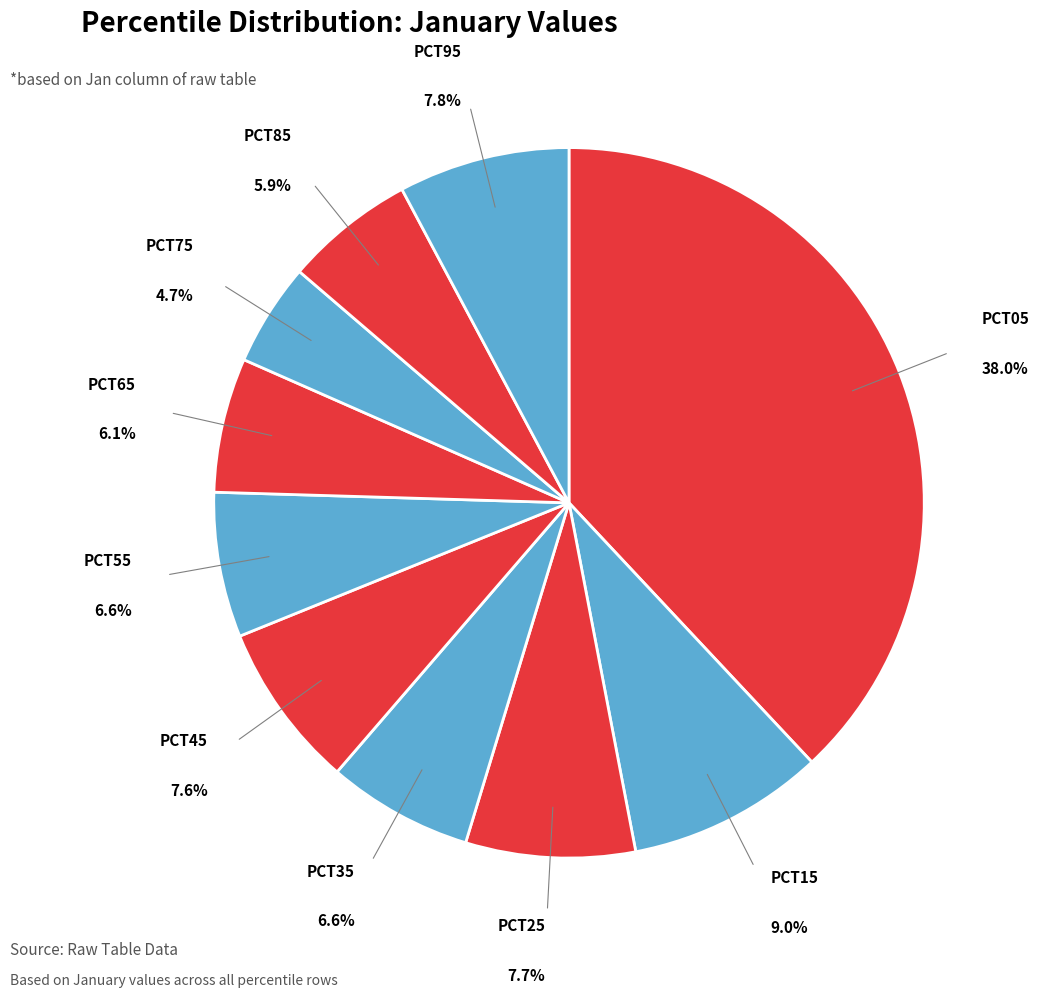

Which slice is the largest?

pct05